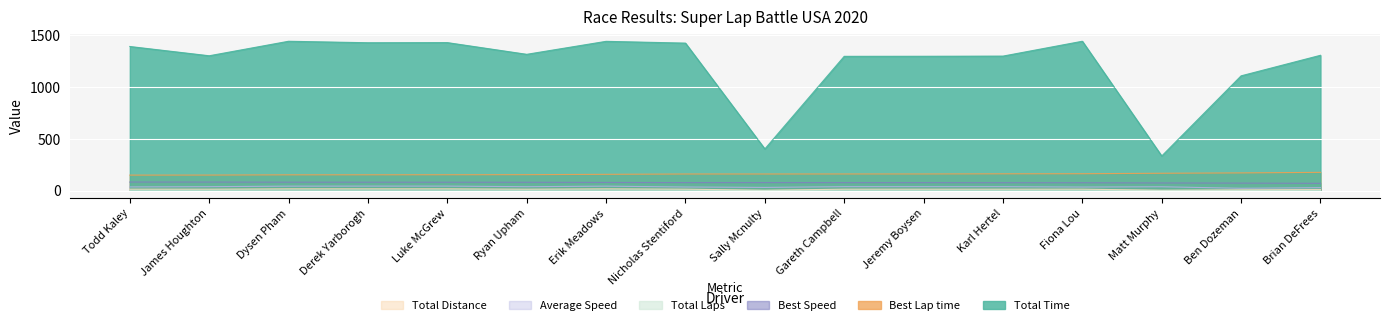

Does the chart display data point markers on the line(s)?

No